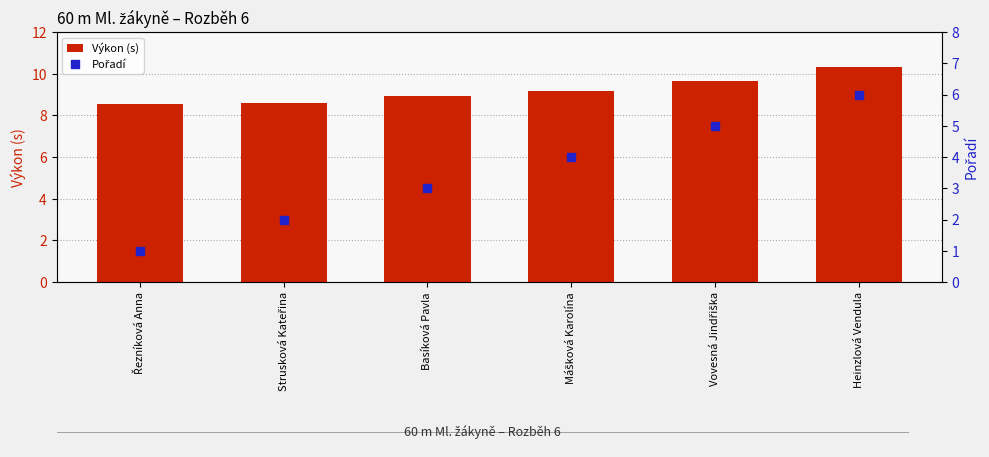

At which category is the sum across all series the highest?

Heinzlová Vendula